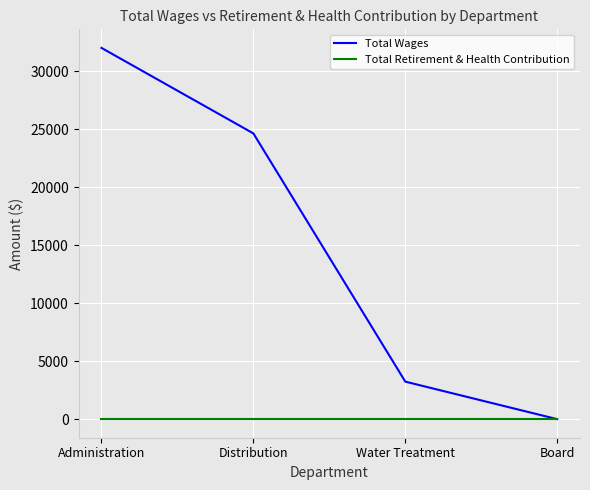

At which category is the sum across all series the highest?

Administration